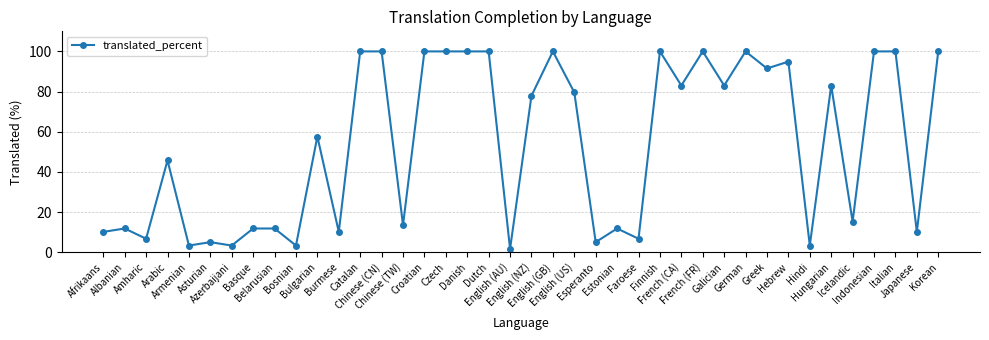

What is the greatest value displayed?

100.0